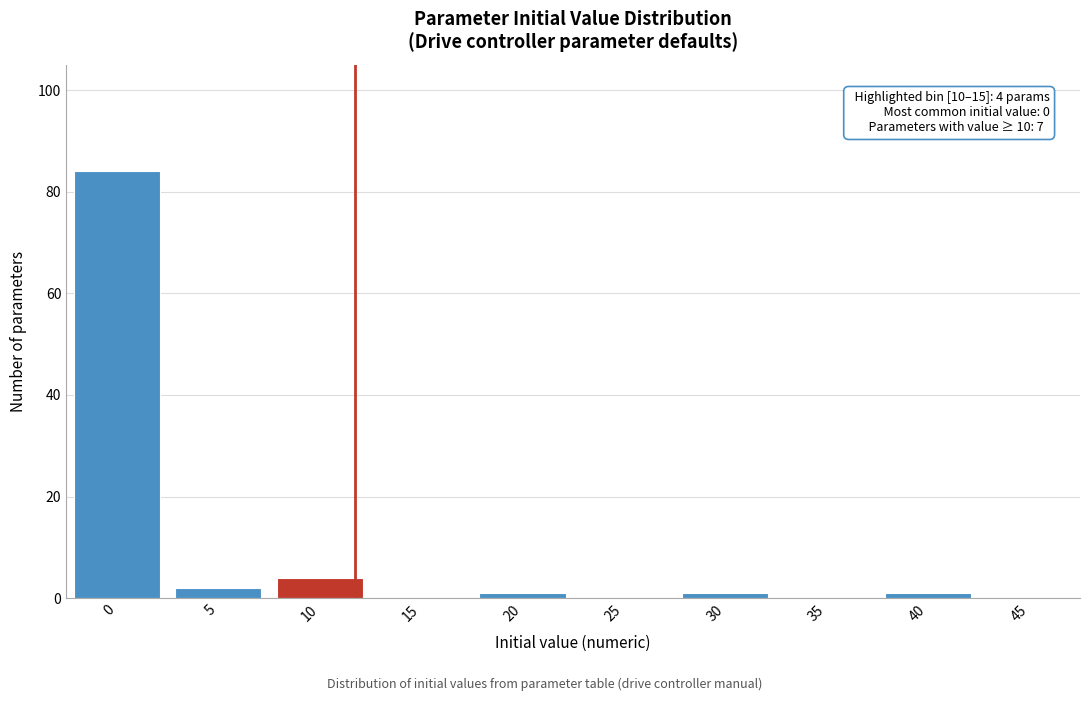

Reading left to right, list all the values displayed in this chart.

0=84	5=2	10=4	15=0	20=1	25=0	30=1	35=0	40=1	45=0